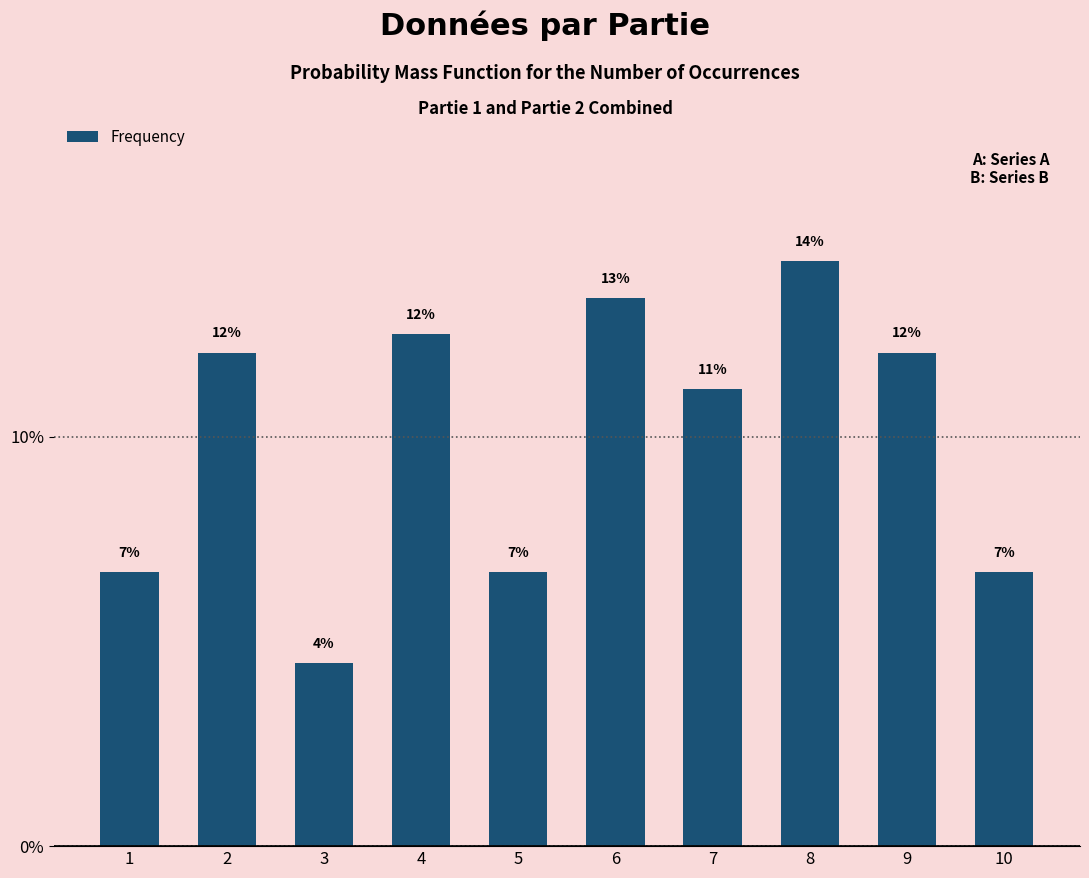

Are the bars horizontal?

No